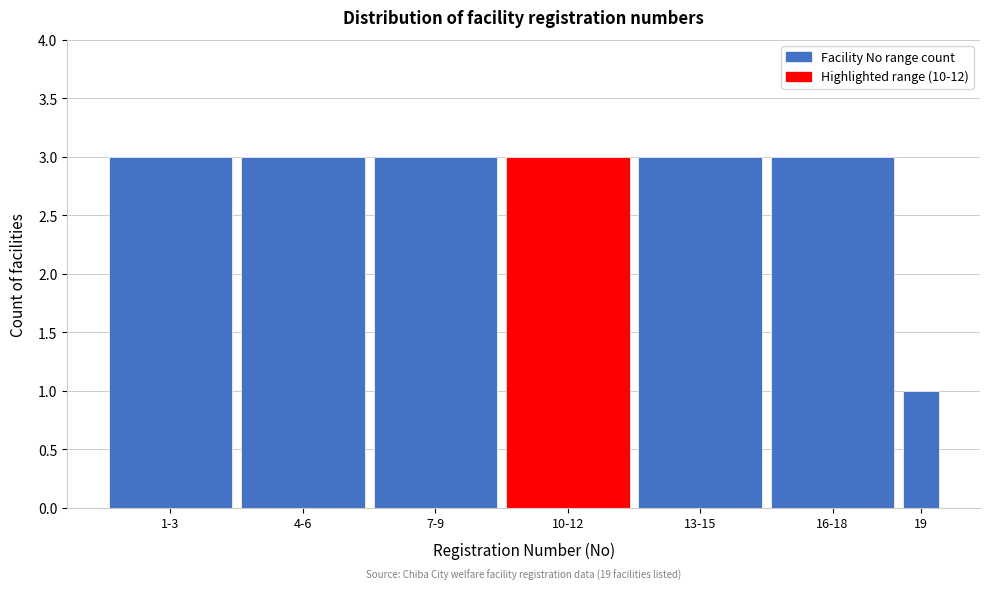

Reading left to right, list all the values displayed in this chart.

1-3=3	4-6=3	7-9=3	10-12=3	13-15=3	16-18=3	19=1